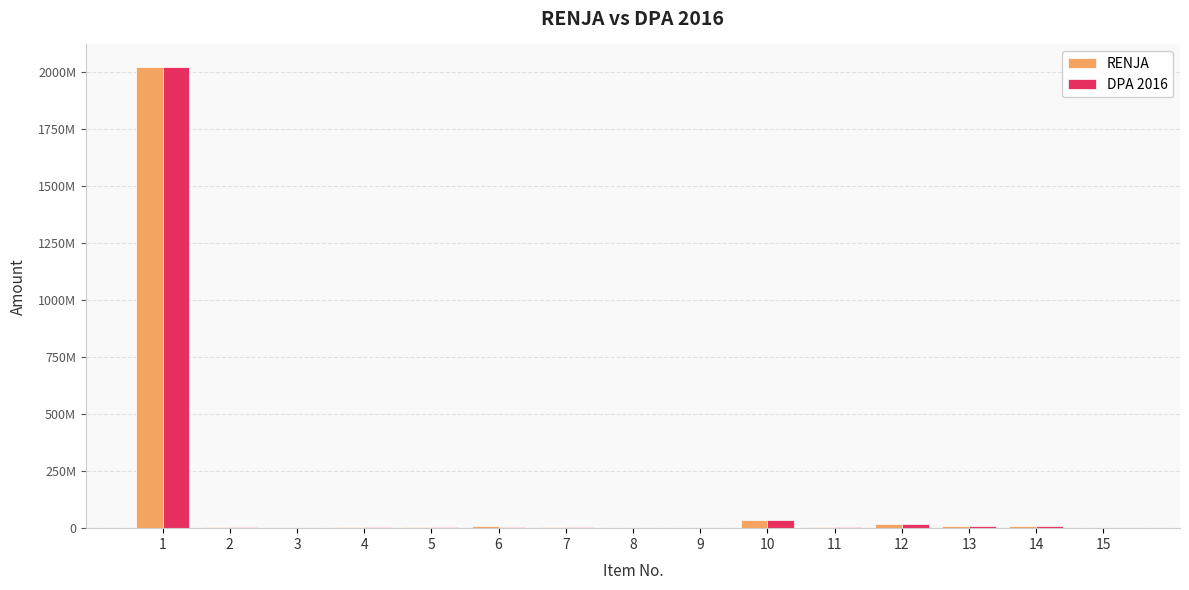

Does the chart contain stacked bars?

No